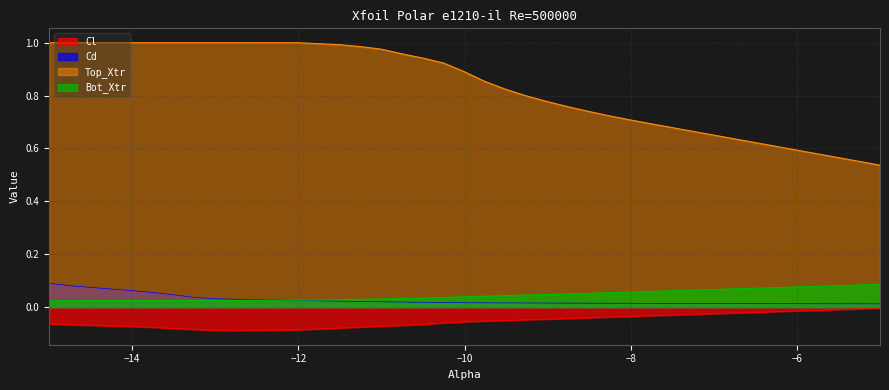

Which series has the largest total across all categories?

Top_Xtr